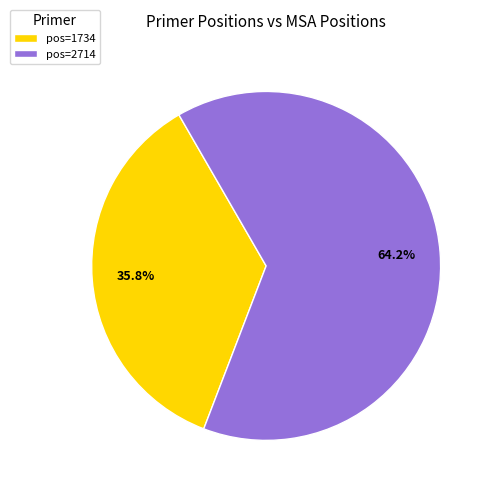

Approximately how many times larger is the value at pos=1734 compared to pos=2714?

0.6